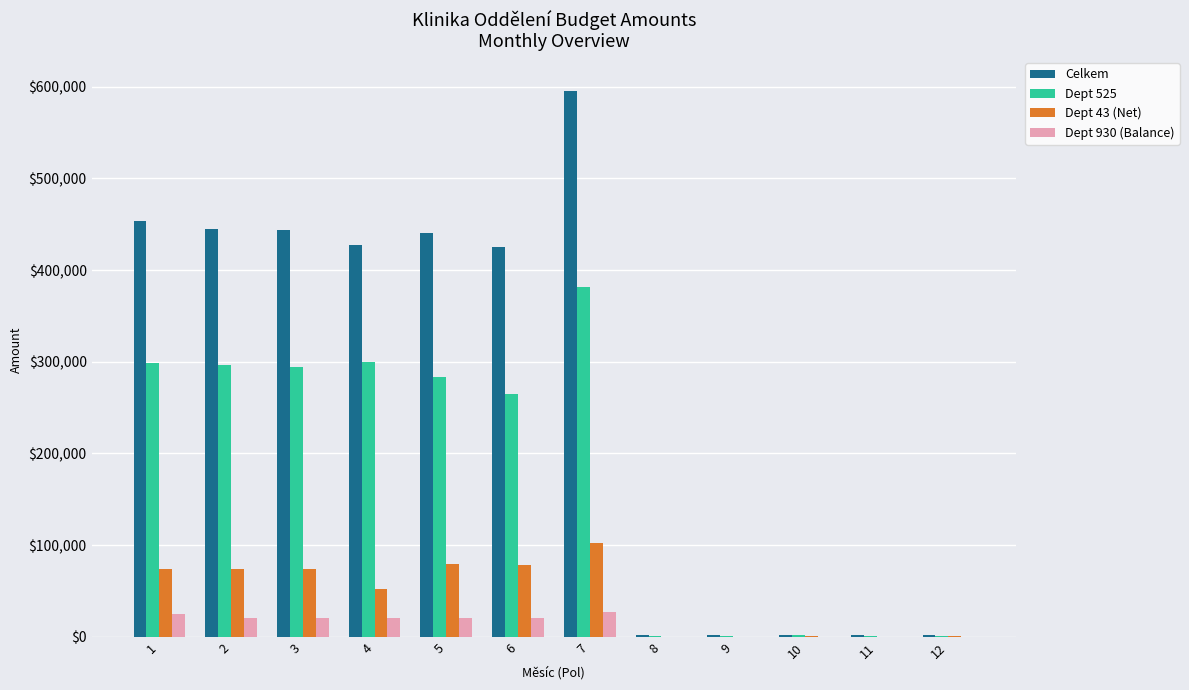

Which series has the widest spread of values?

Celkem